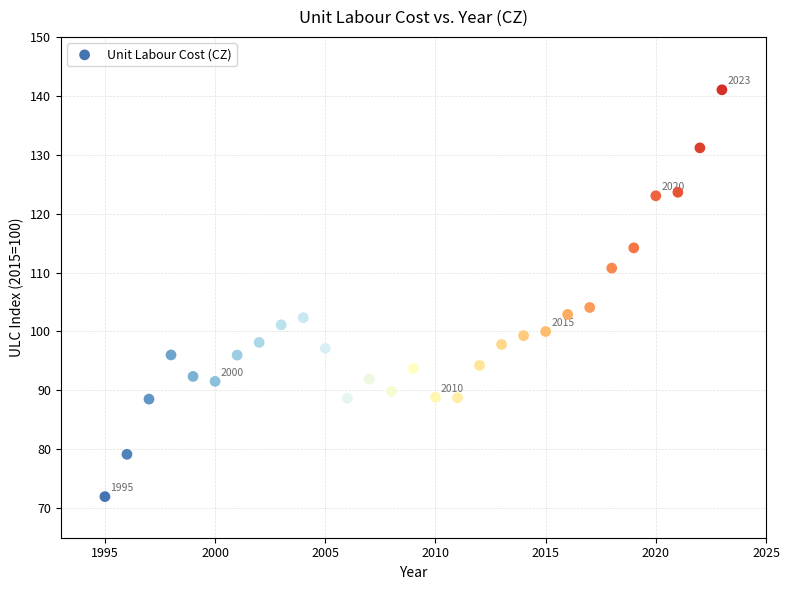

What is the range of X values (max minus min)?

28.0